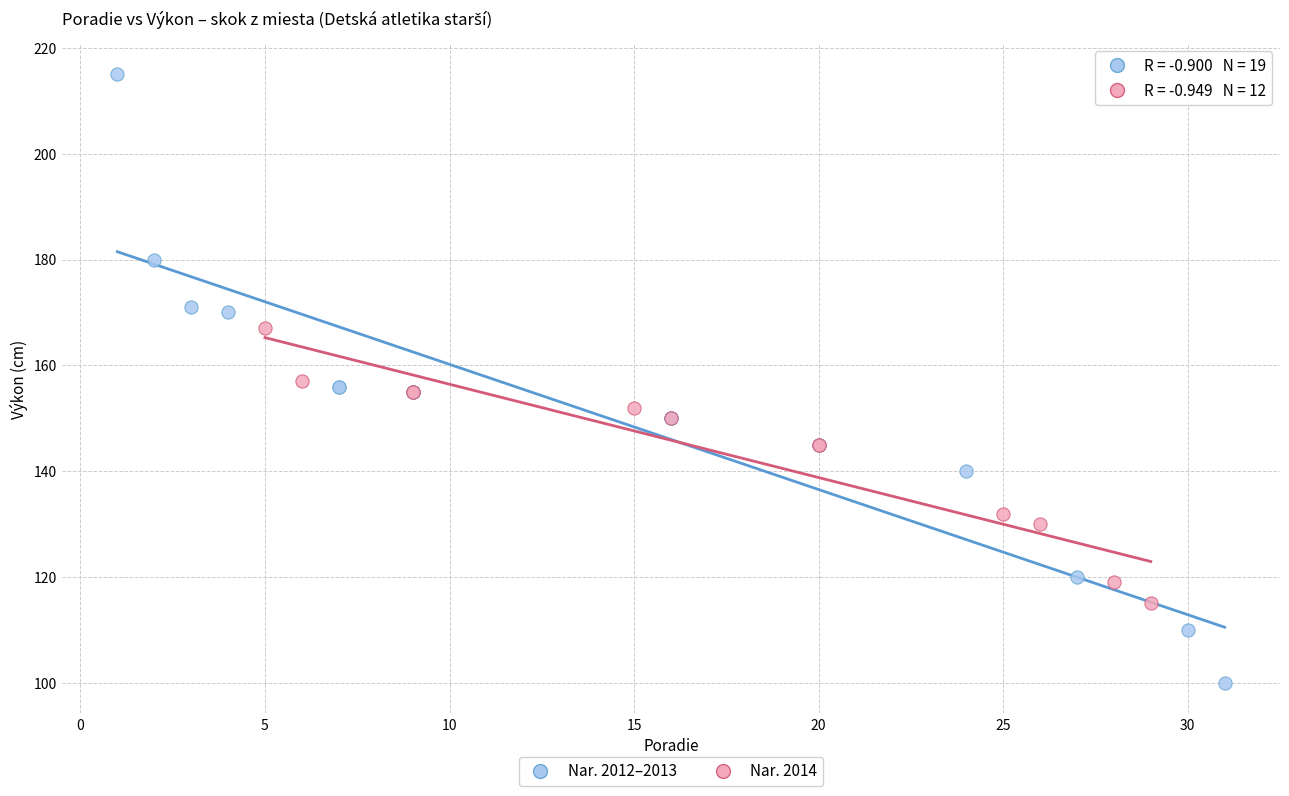

Which series has the widest spread of Y values?

Nar. 2012–2013